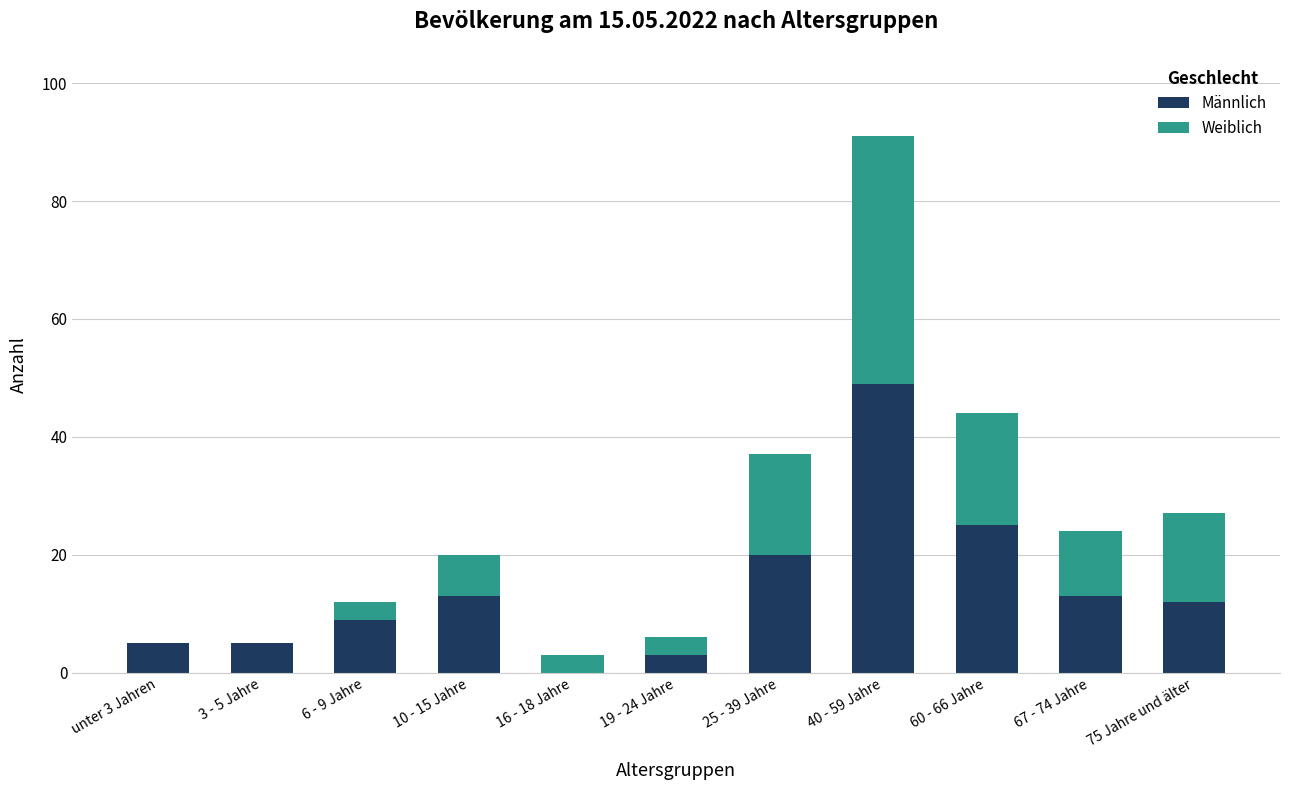

What is the sum of the Männlich values at 60 - 66 Jahre and 67 - 74 Jahre?

38